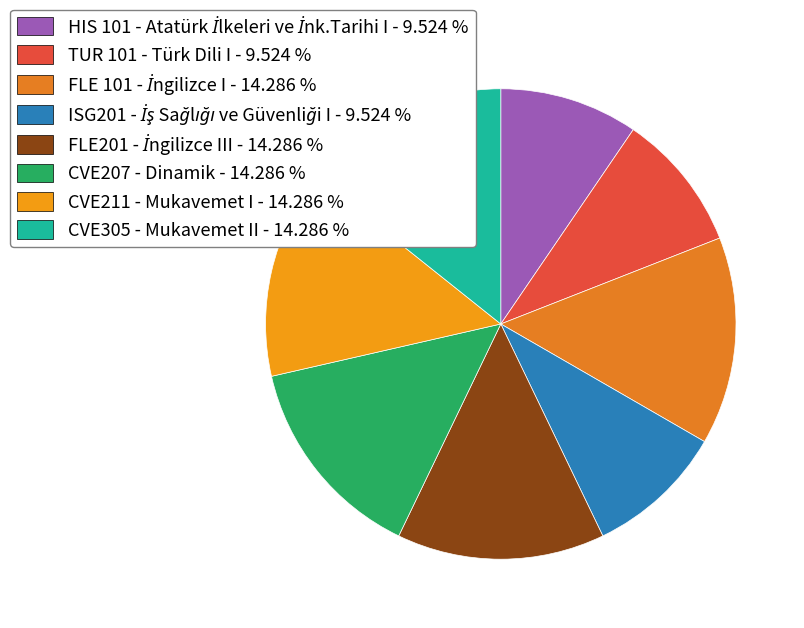

How many segments does this pie chart have?

8